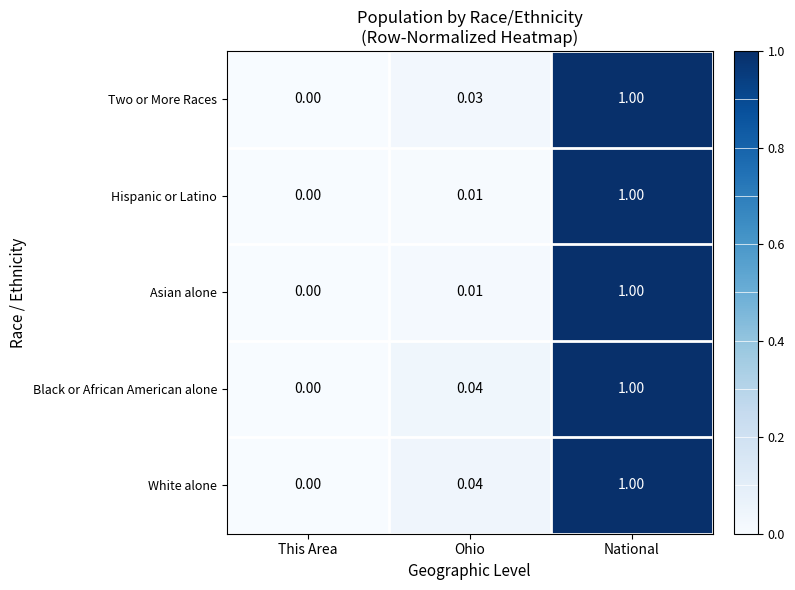

At which category is the sum across all series the highest?

National